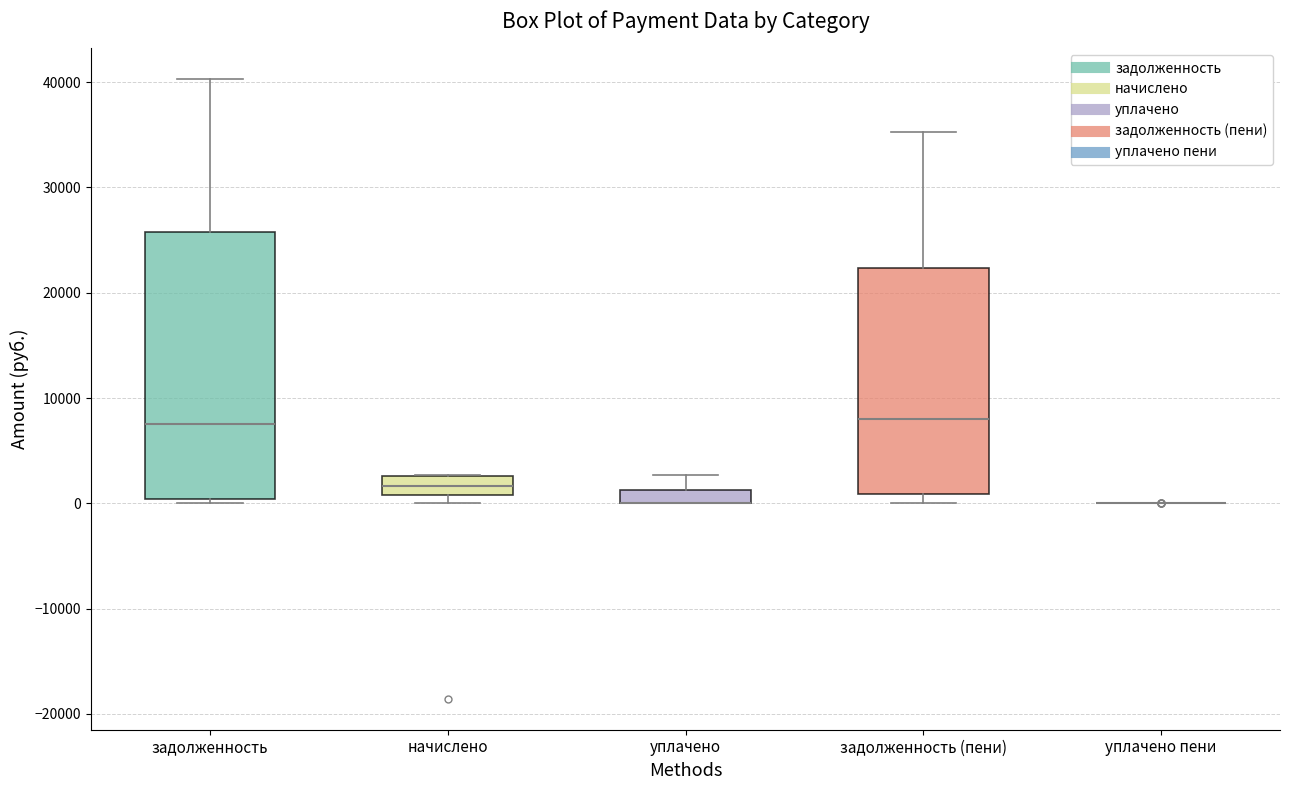

Where is the upper edge of the box for задолженность on the y-axis? The values are not printed on the chart, so give them approximately, as read against the axis.

26000